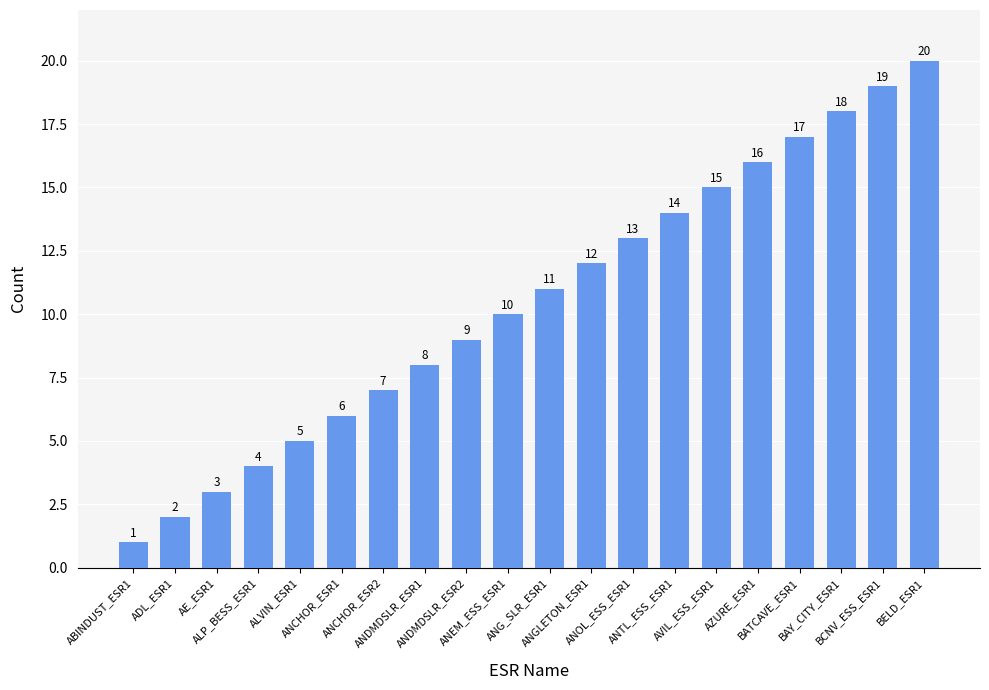

Is it true that the value at BCNV_ESS_ESR1 is 19?

True